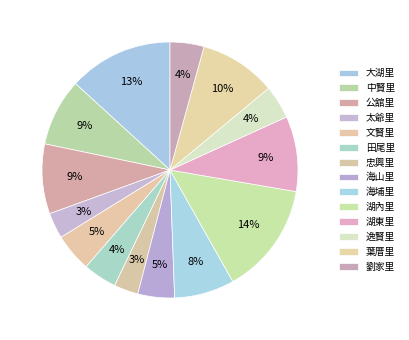

How many slices are in this pie chart?

14